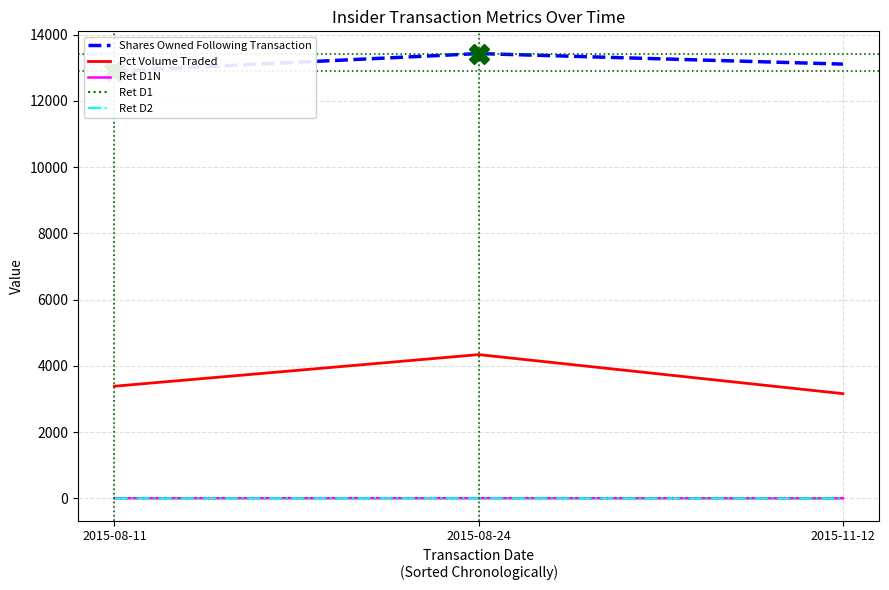

What position from the left is 2015-08-24?

2